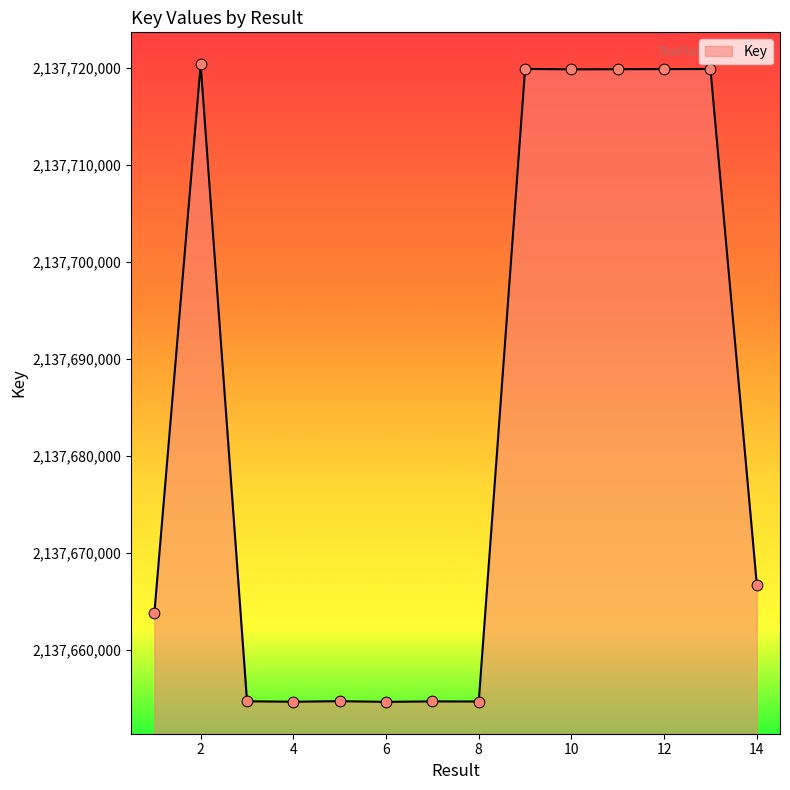

What is the difference between the maximum and minimum values?

65697